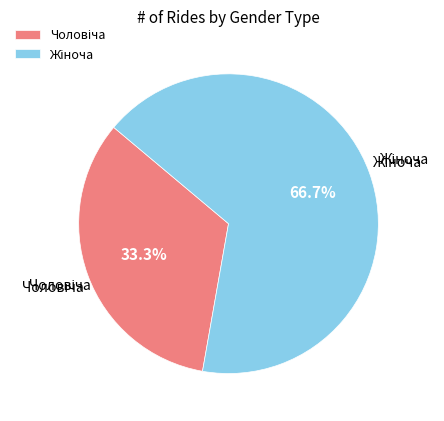

How many segments does this pie chart have?

2